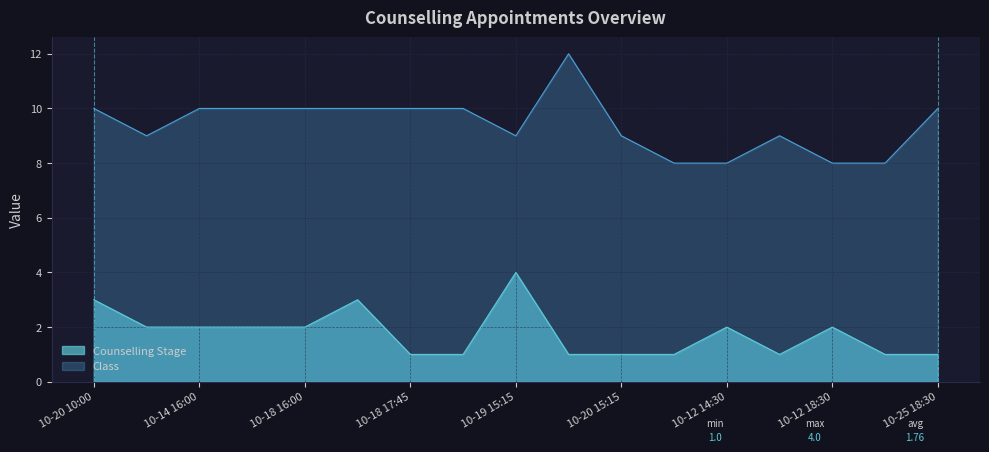

What is the minimum value shown in the chart?

1